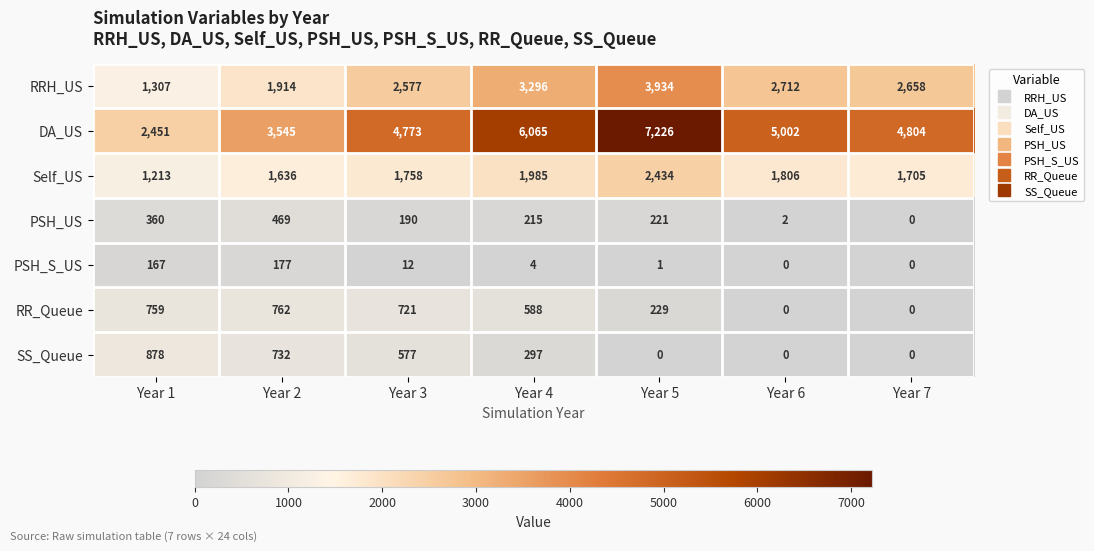

Which series has the largest range (max minus min)?

DA_US